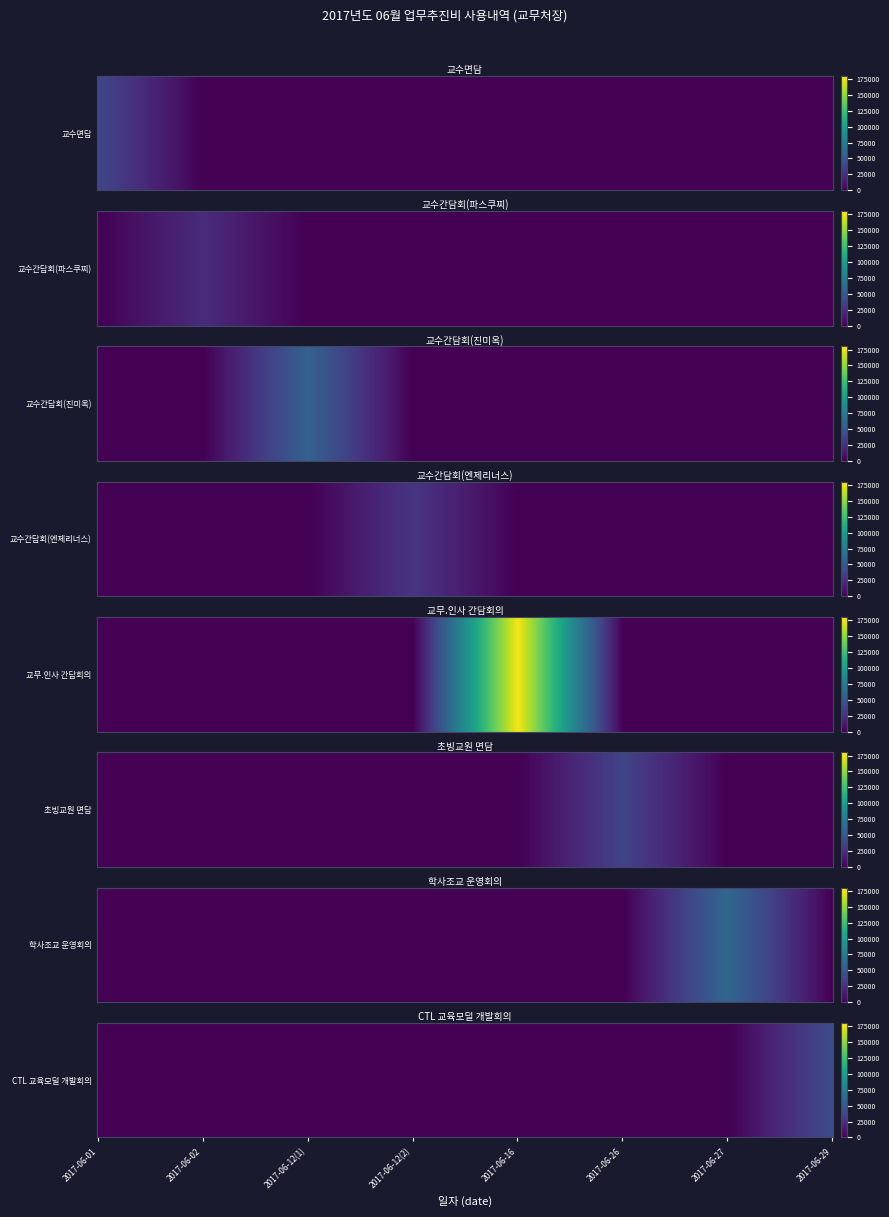

Which series has the largest range (max minus min)?

교무.인사 간담회의